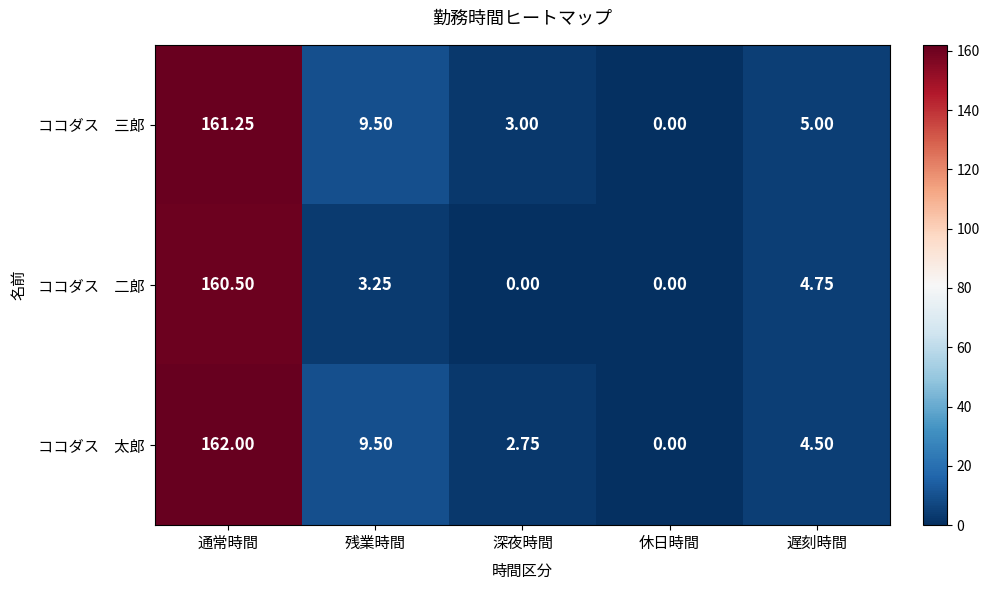

At which category is the sum across all series the highest?

通常時間